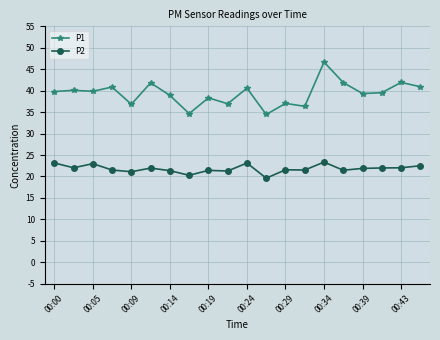

What is the maximum value for P1?

46.7